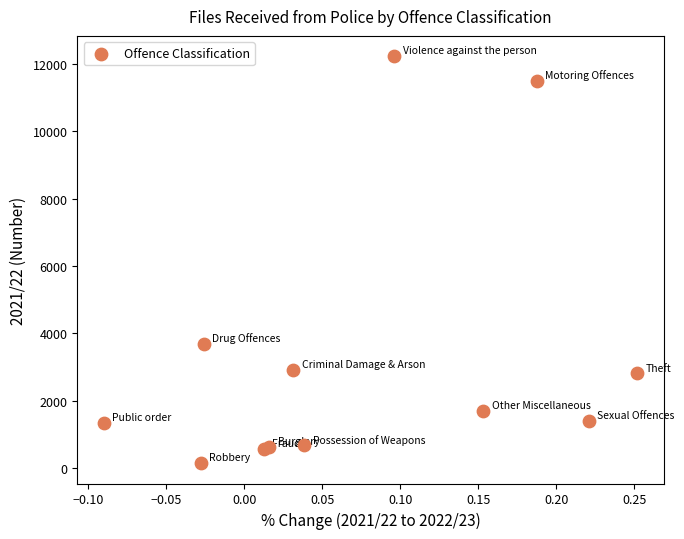

What Y value in the scatter plot is closest to 6190?

3696